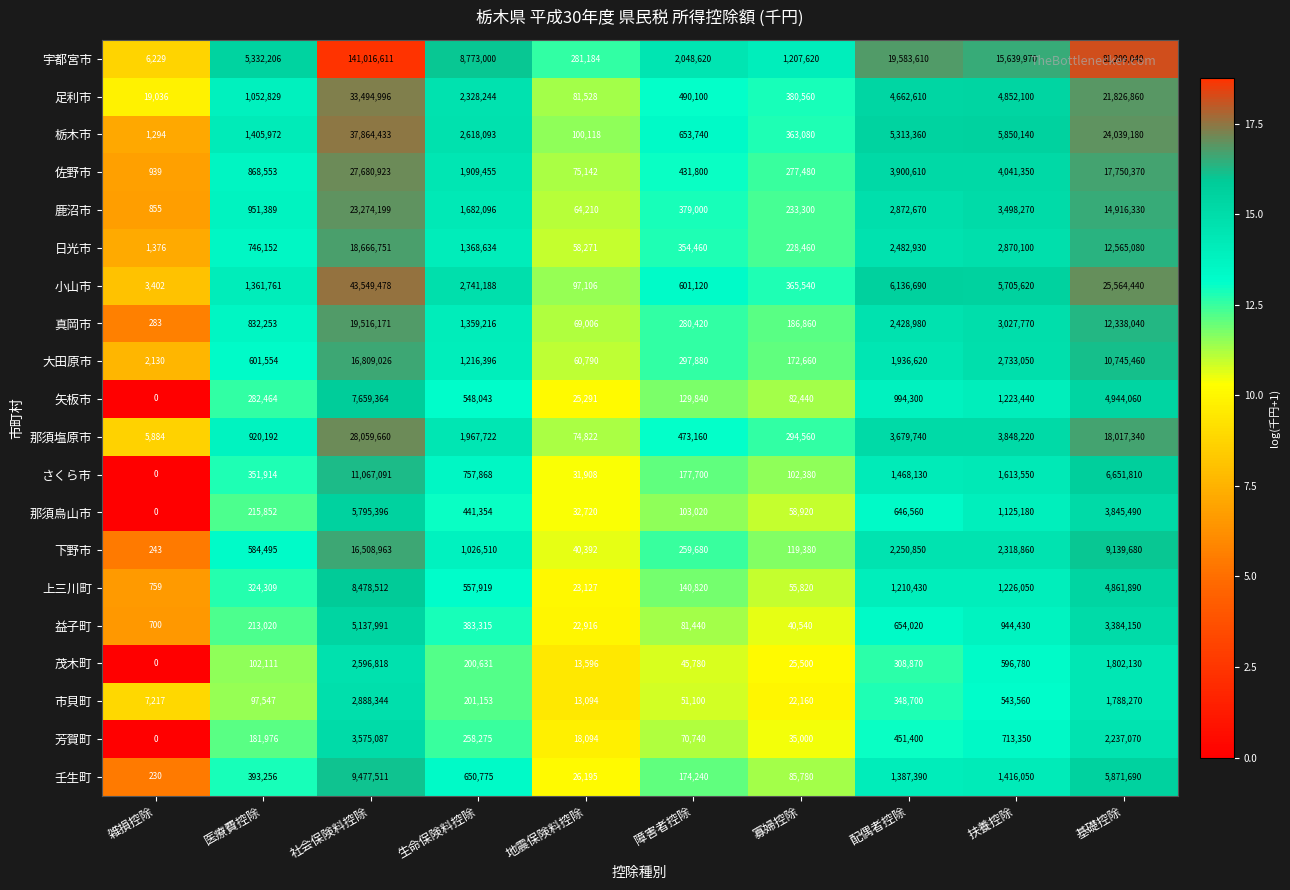

Which category has the lowest value across all series?

雑損控除